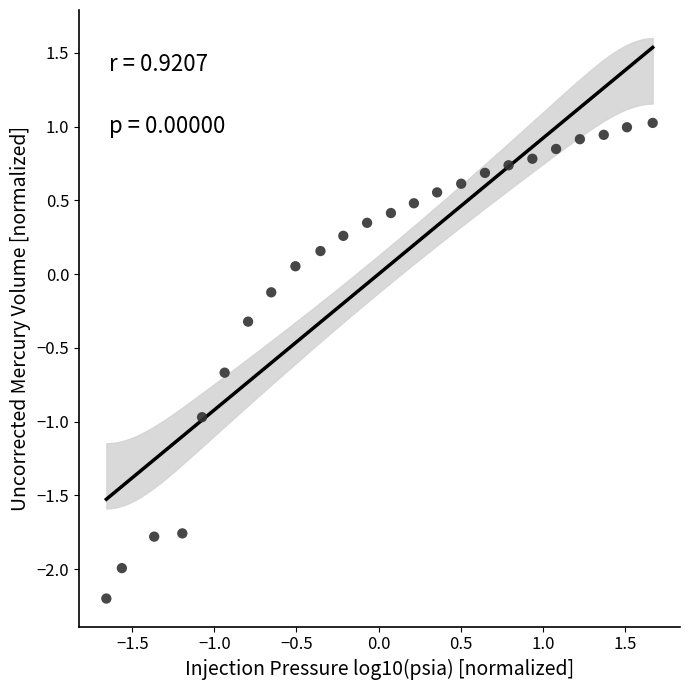

What is the range of X values (max minus min)?

3.3